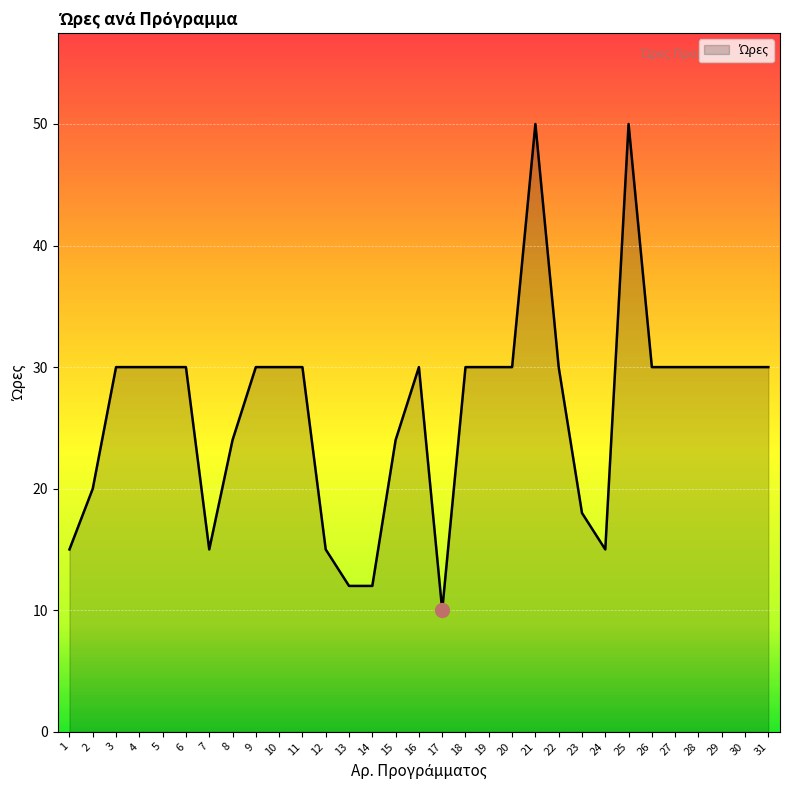

What is the difference between the maximum and minimum values?

40